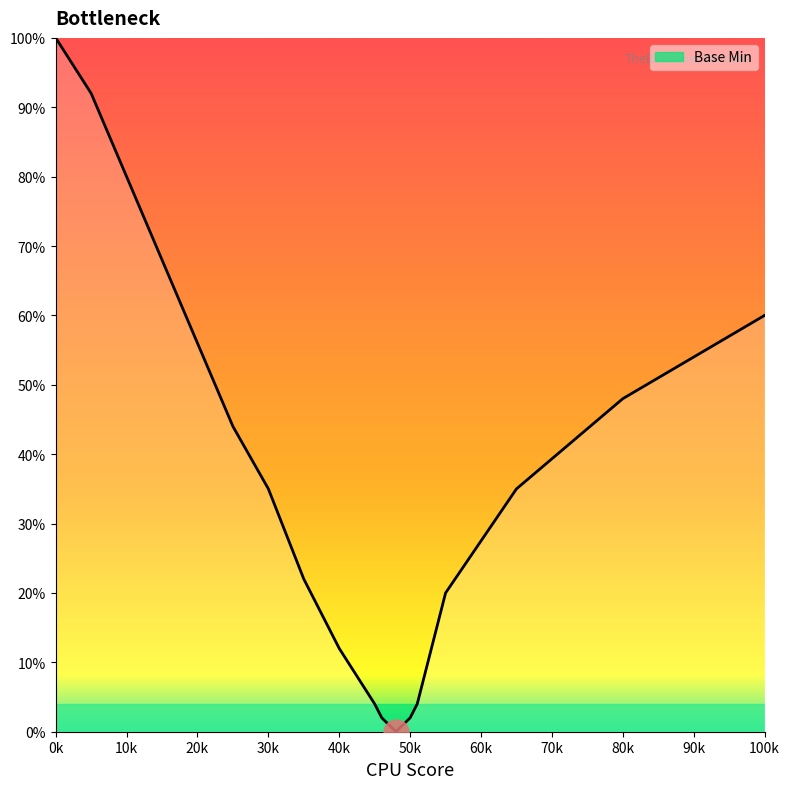

What is the sum of all values?

686